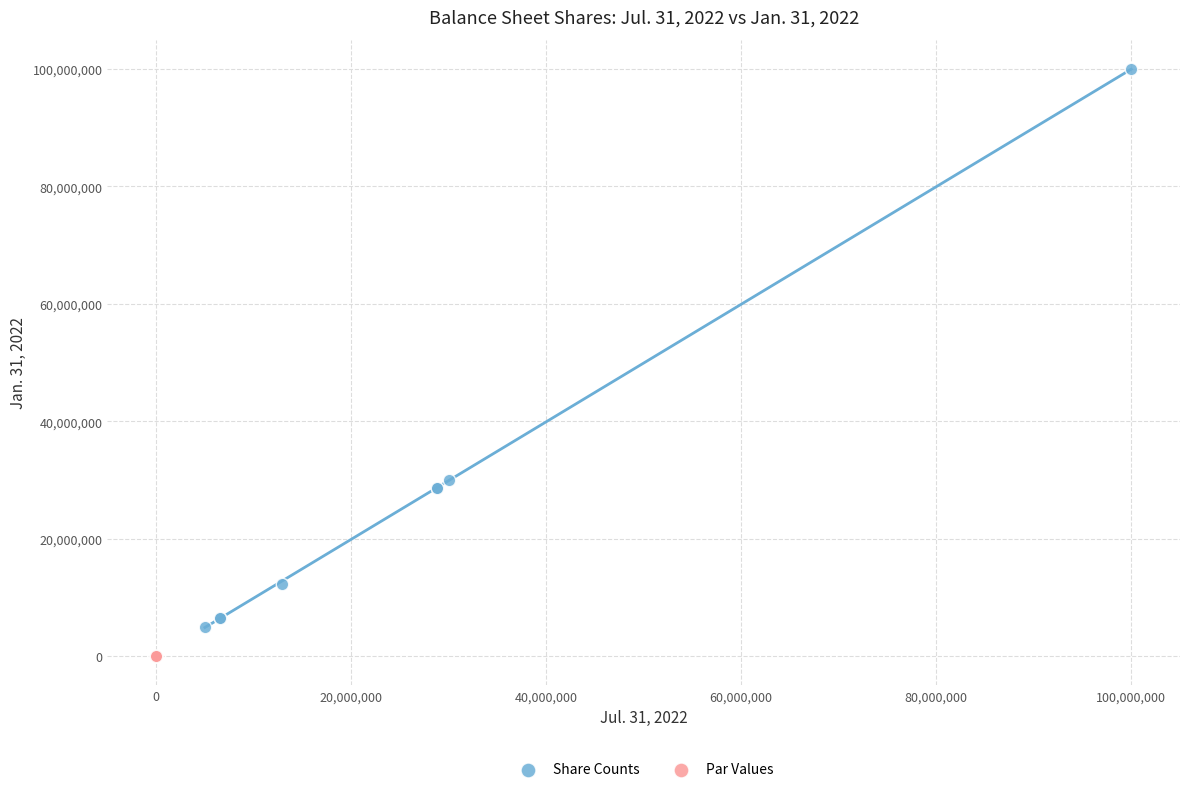

Which series reaches the minimum Y coordinate?

Par Values